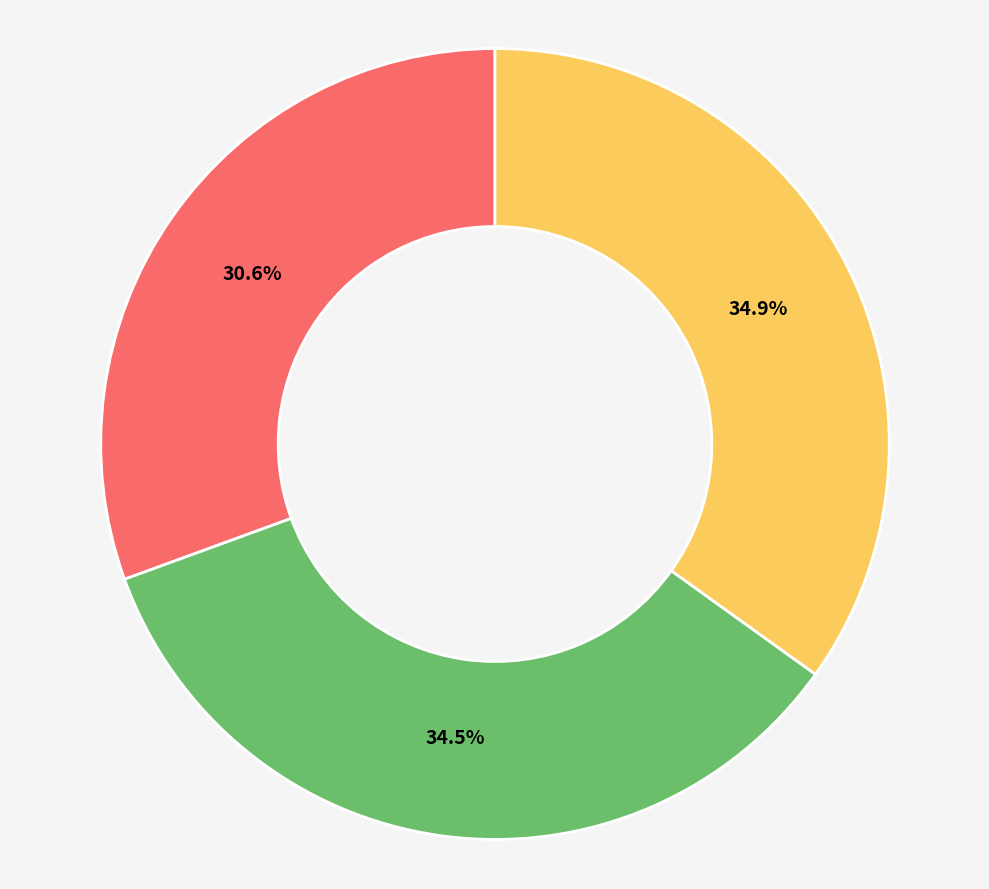

Is there any slice that represents more than half of the pie?

No